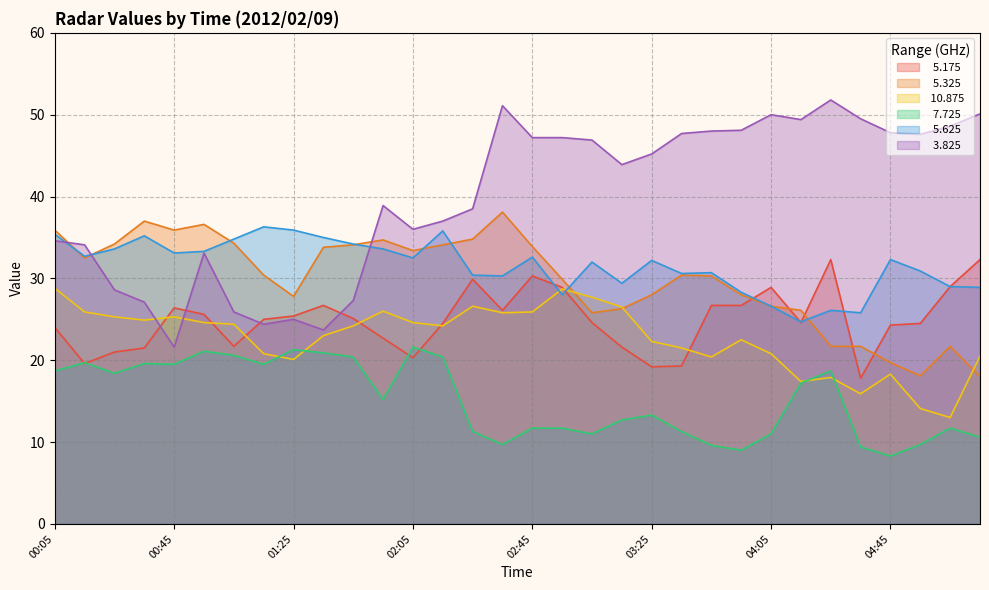

What is the total value across all series at 01:35?

163.1